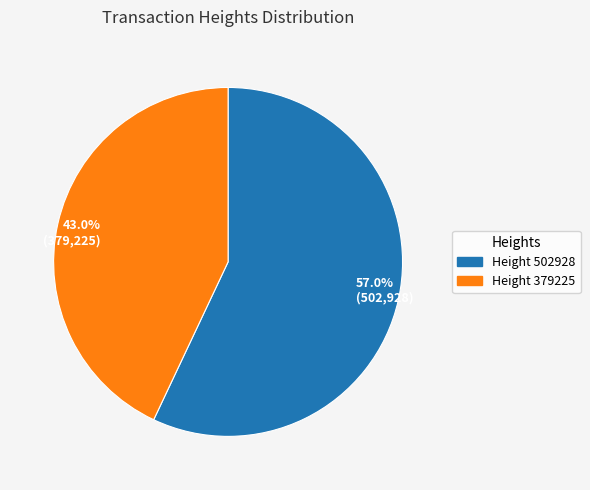

Combined, what portion of the pie is 57.0% (502,928) and 43.0% (379,225)?

100.0%